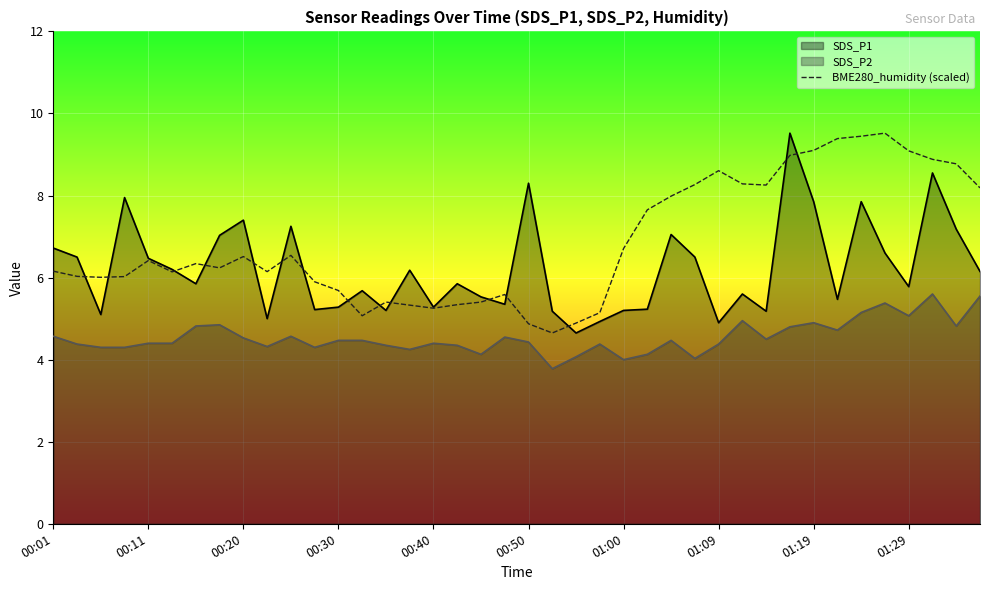

How many values are below 6?

13